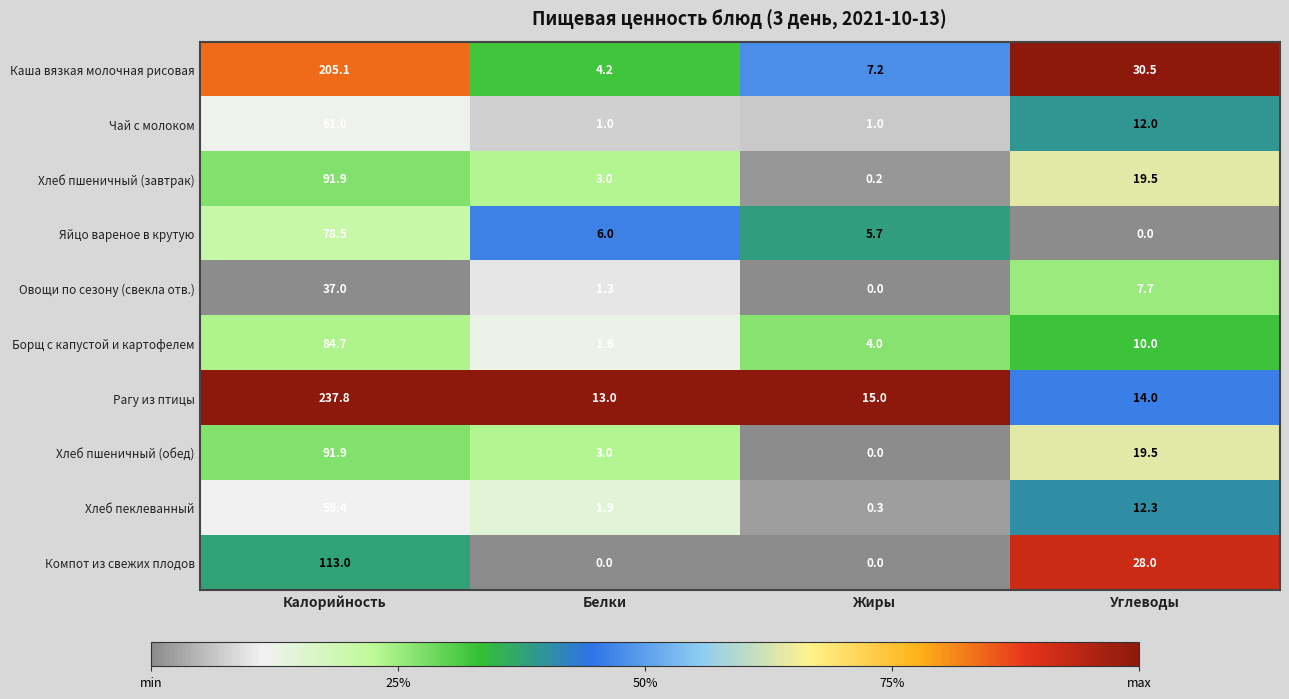

What is the sum of all Хлеб пеклеванный values?

73.9